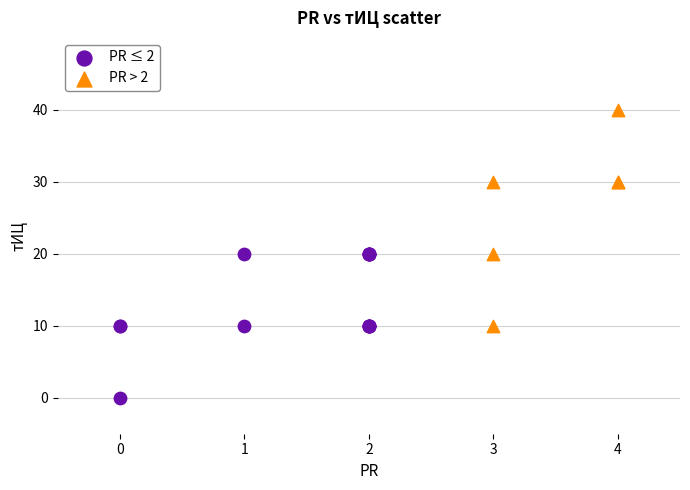

Which series contains the lowest Y value?

PR ≤ 2